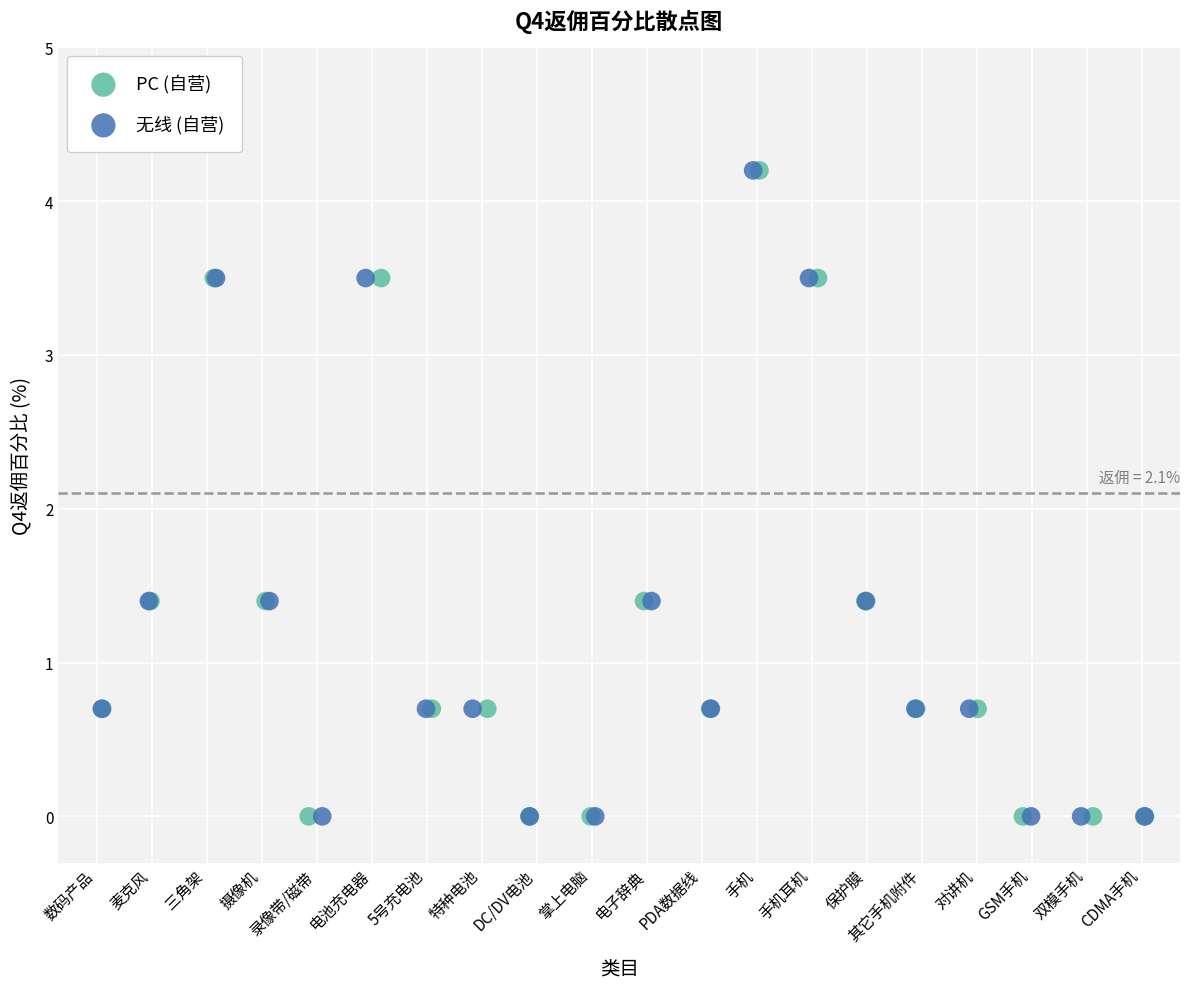

What are all the series names shown in the legend?

PC (自营), 无线 (自营)